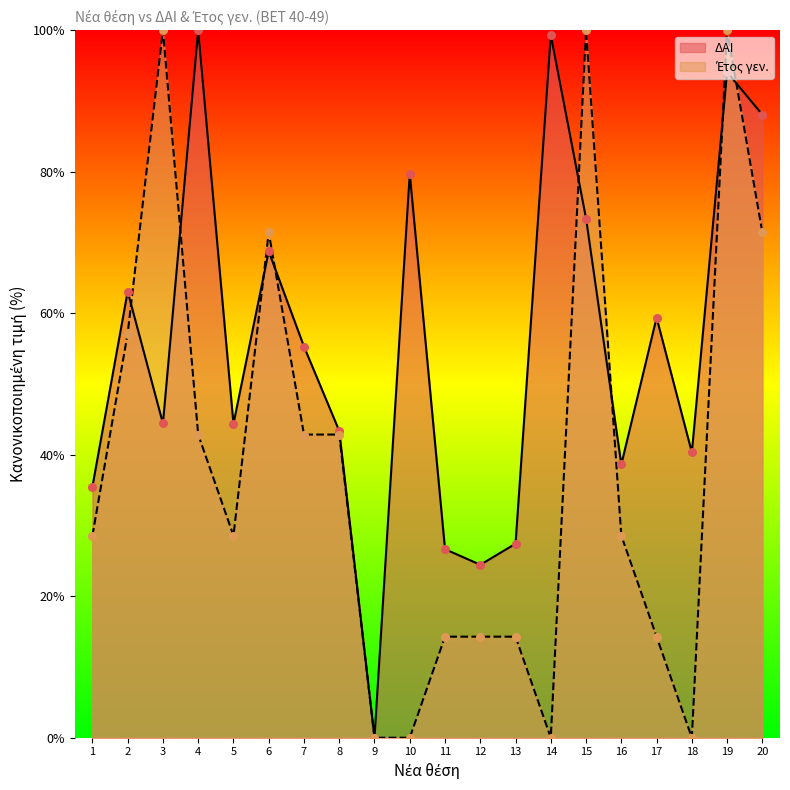

Which series contains the highest Y value?

ΔΑΙ